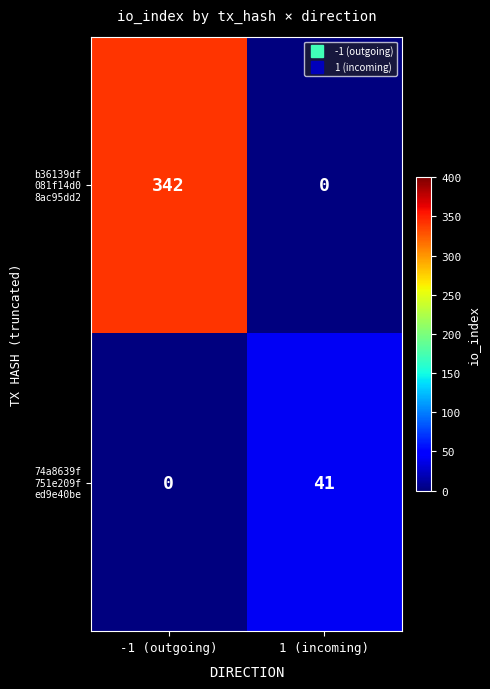

What is the difference between the highest and lowest values at 1 (incoming)?

41